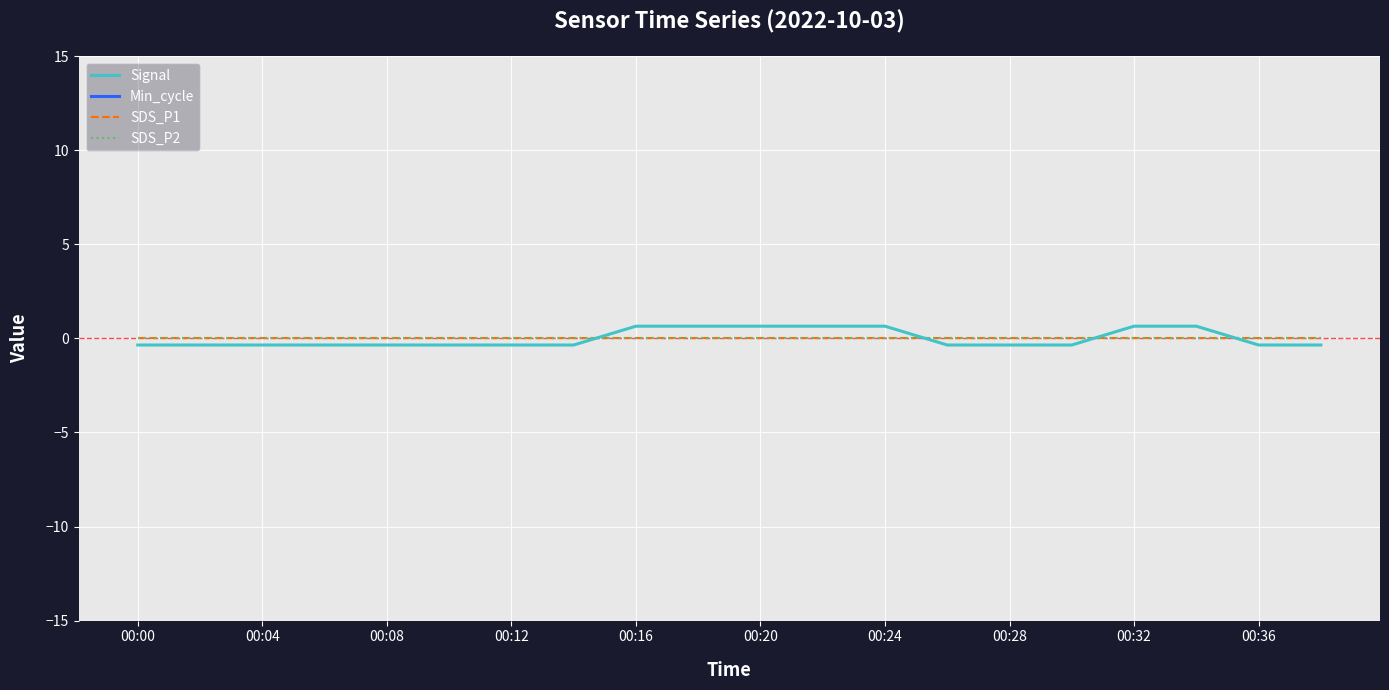

Is this an area chart (filled region under the line)?

No